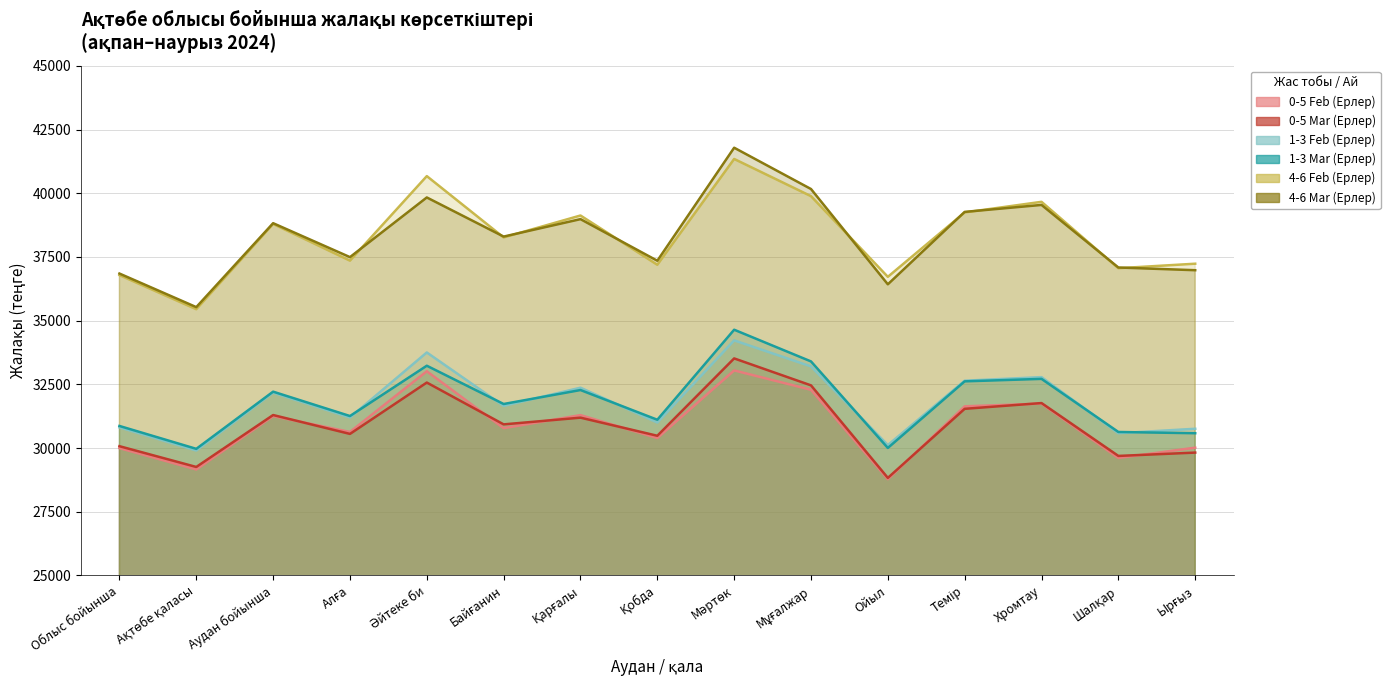

What is the label of the 6th point from the left?

Байғанин